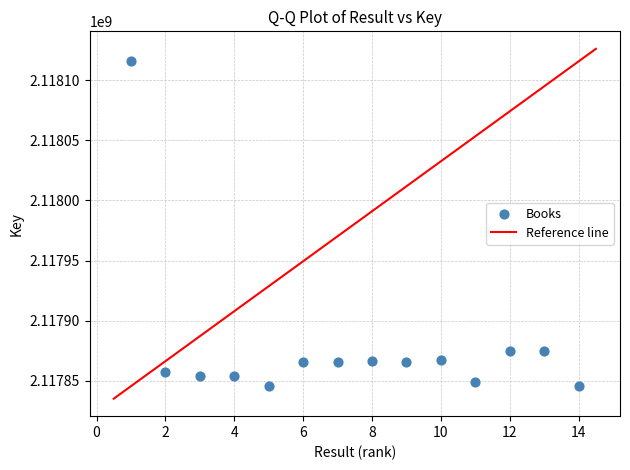

What is the range of X values (max minus min)?

13